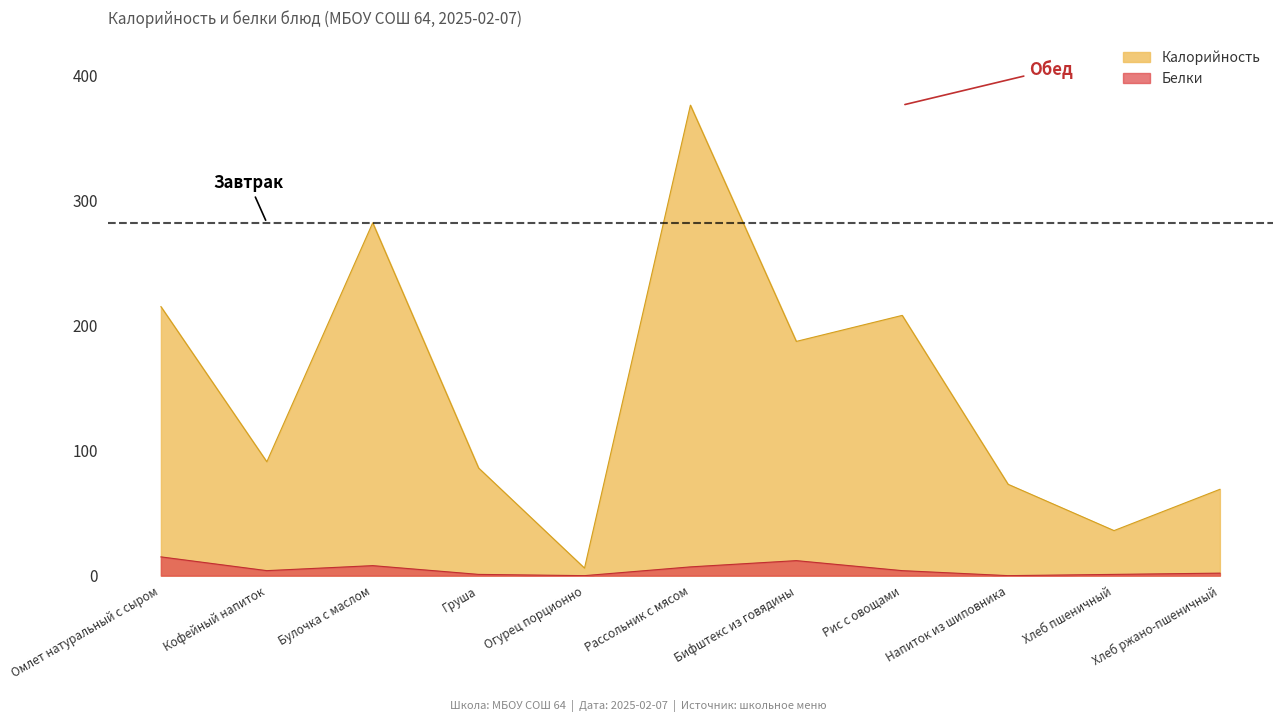

Does the chart have visible grid lines?

No